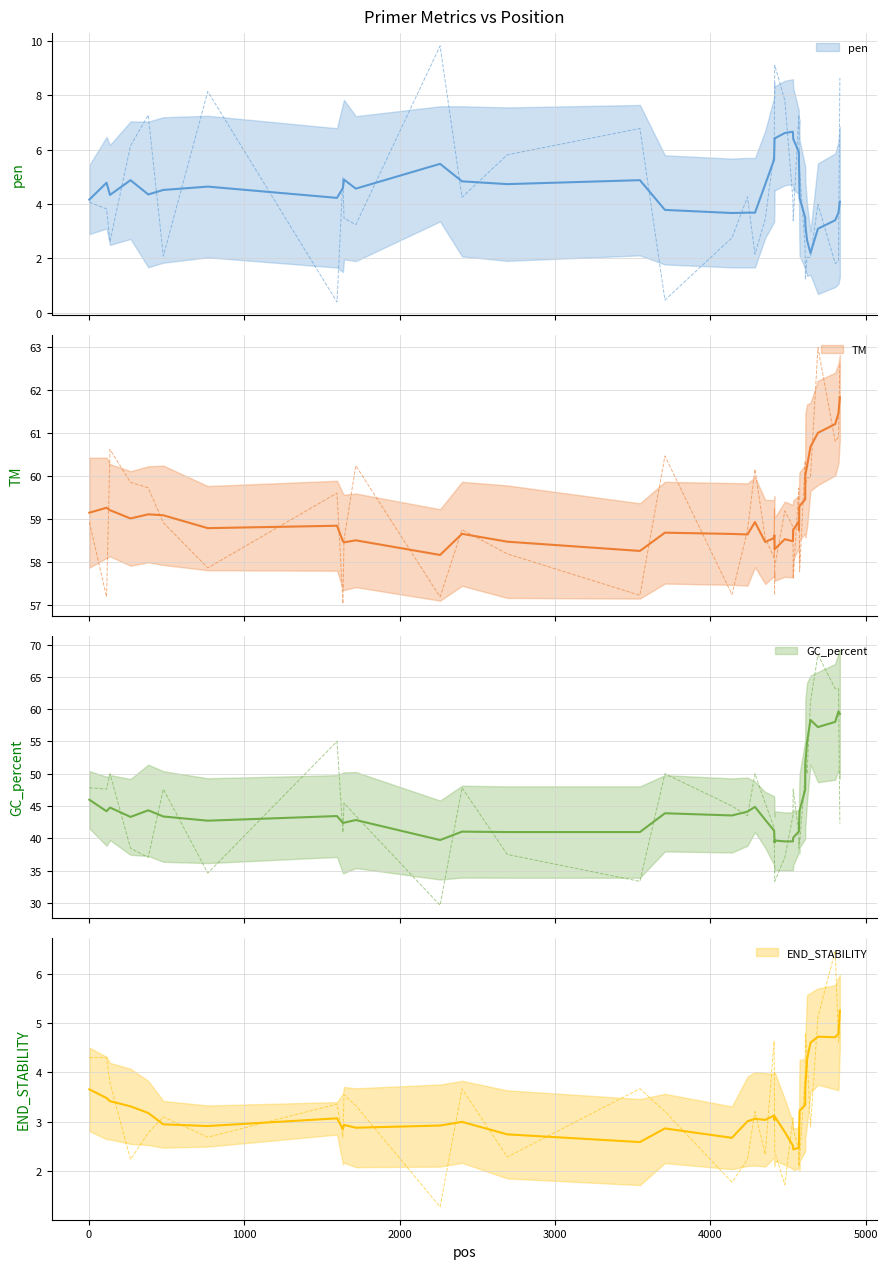

What is the highest value of the pen series?

6.7